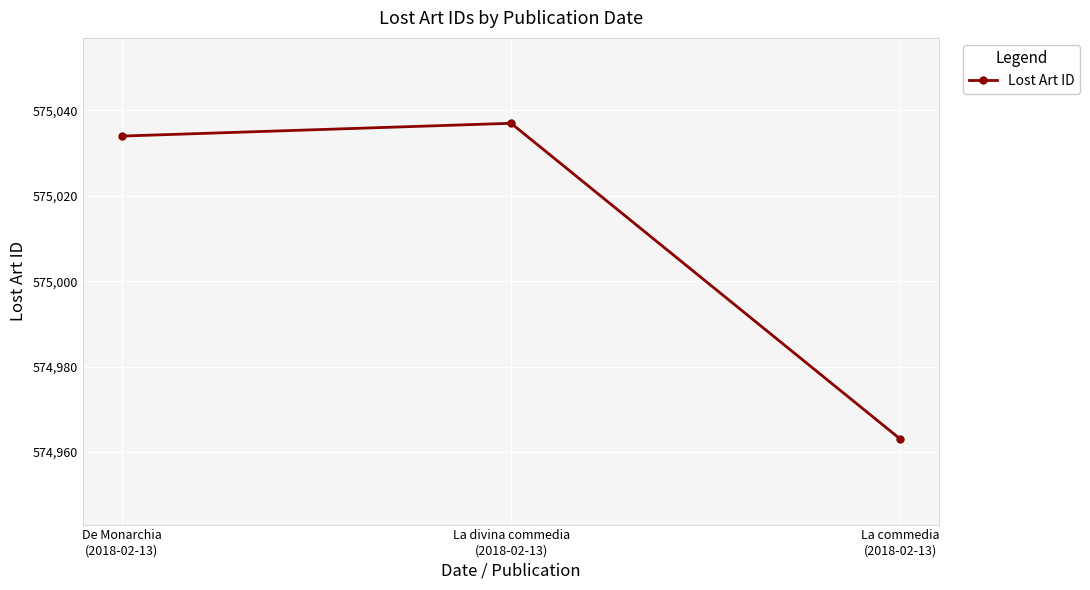

What is the maximum value shown in the chart?

575037